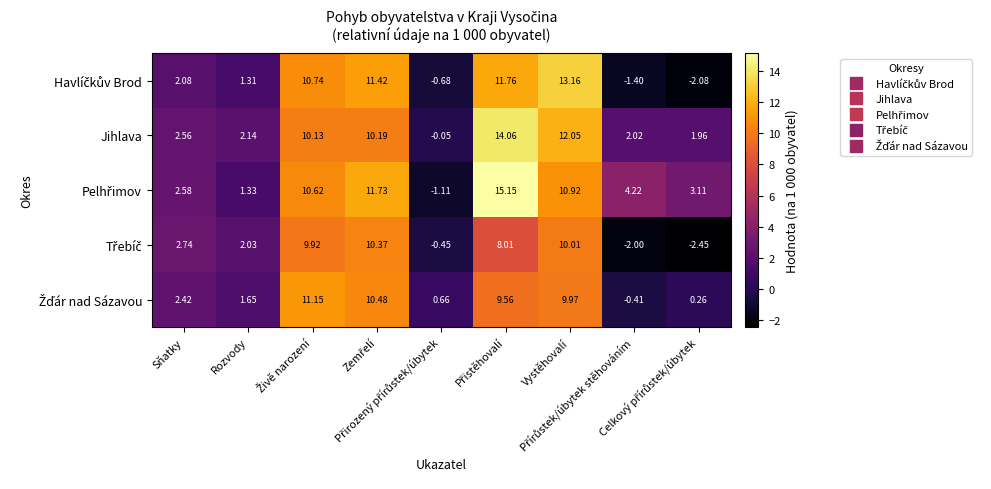

How many series are shown in this chart?

5